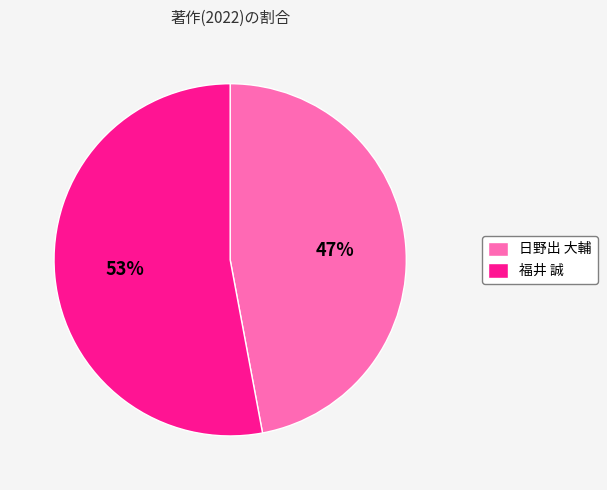

To the nearest percent, what is the combined percentage of 日野出 大輔 and 福井 誠?

100%